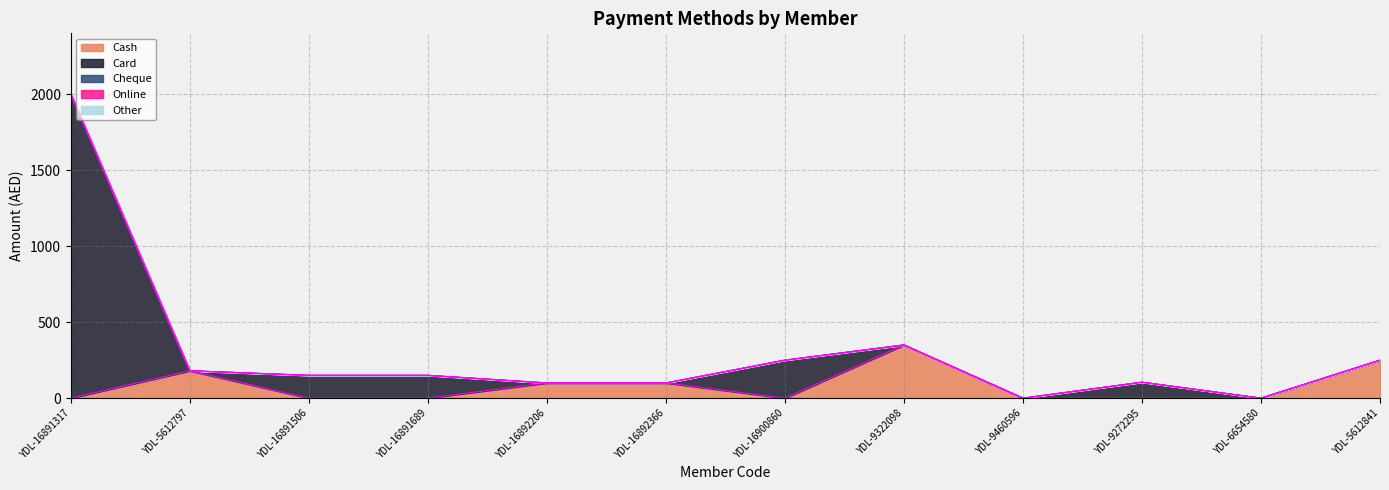

Is the value of Other at YDL-16892206 greater than the value of Online at YDL-16892366?

No